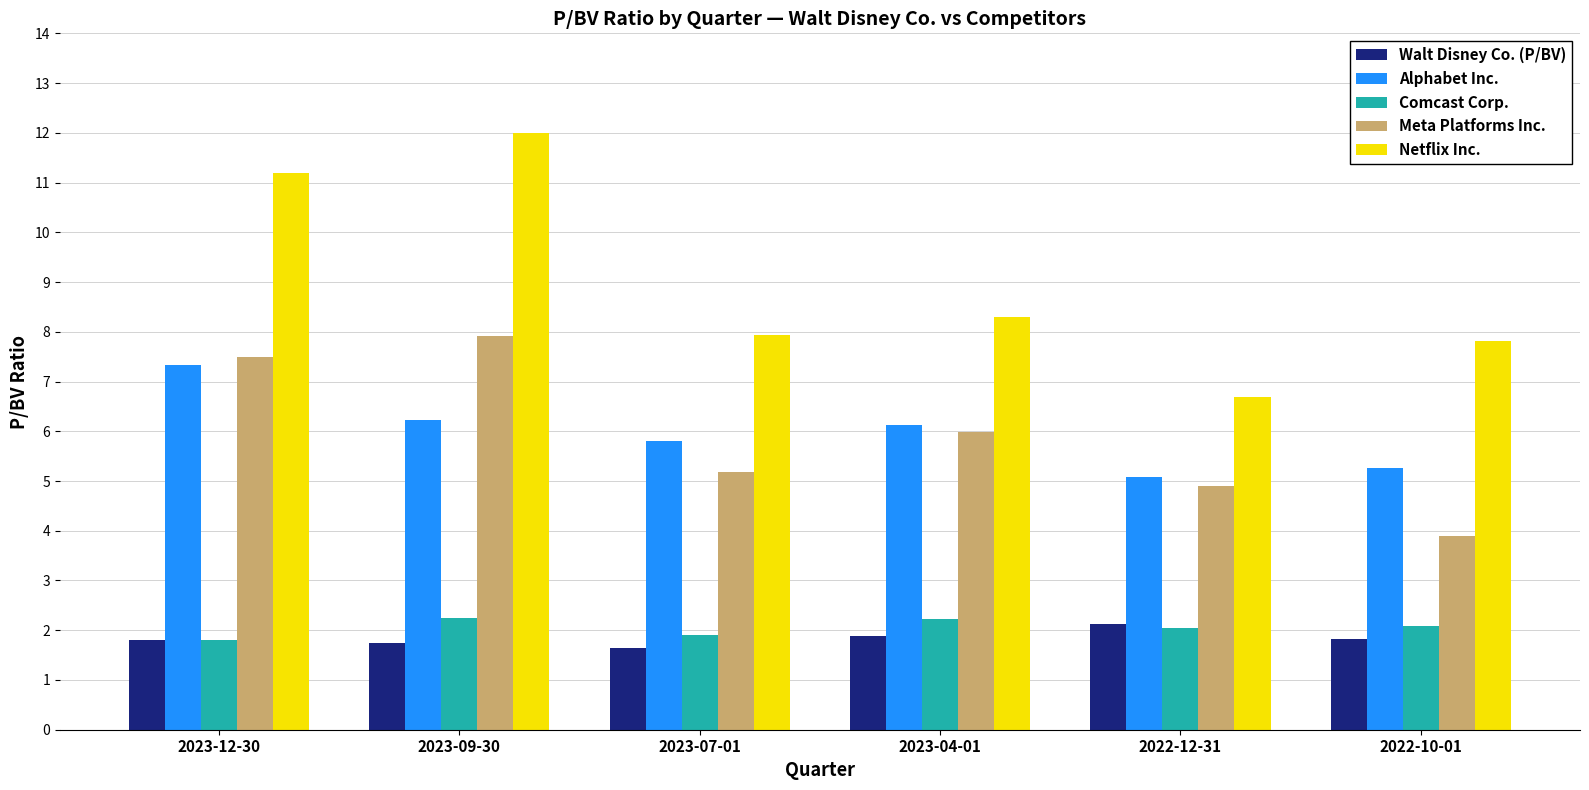

How many data points in Alphabet Inc. are less than 6?

3